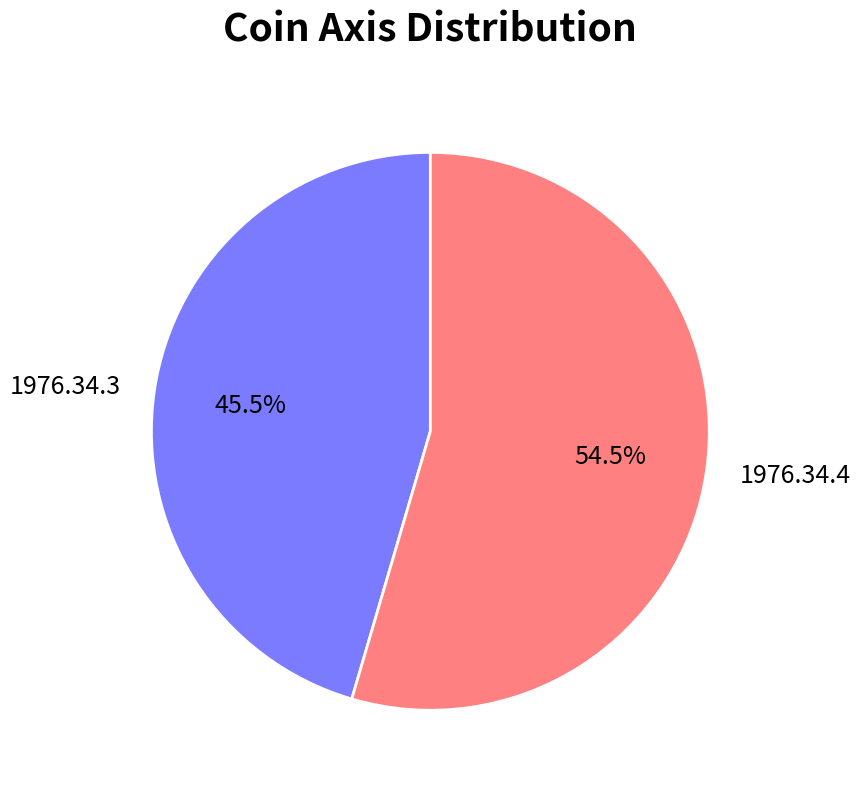

True or false: 1976.34.3 accounts for 35% of the total.

False